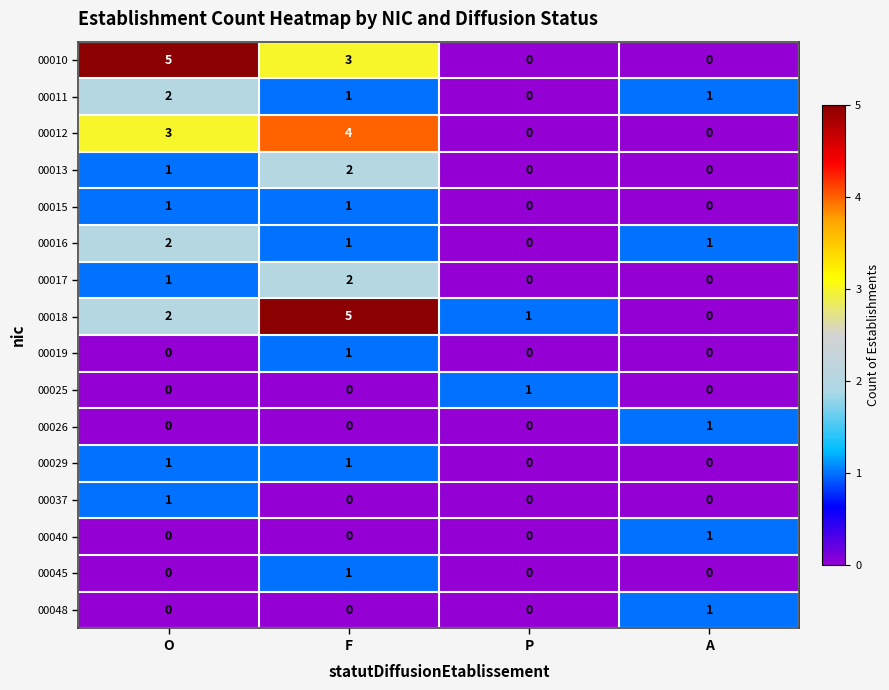

How many 00016 values are between 1 and 2?

3